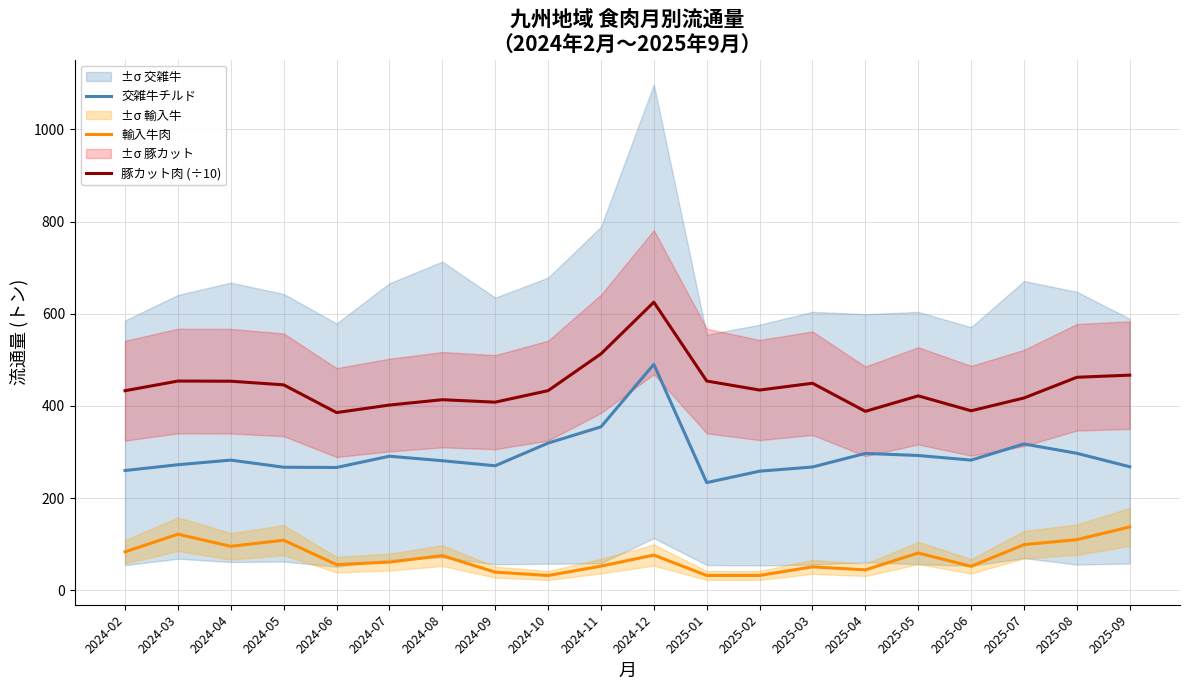

What is the difference between the 豚カット肉 (÷10) values at 2025-08 and 2025-05?

40.3